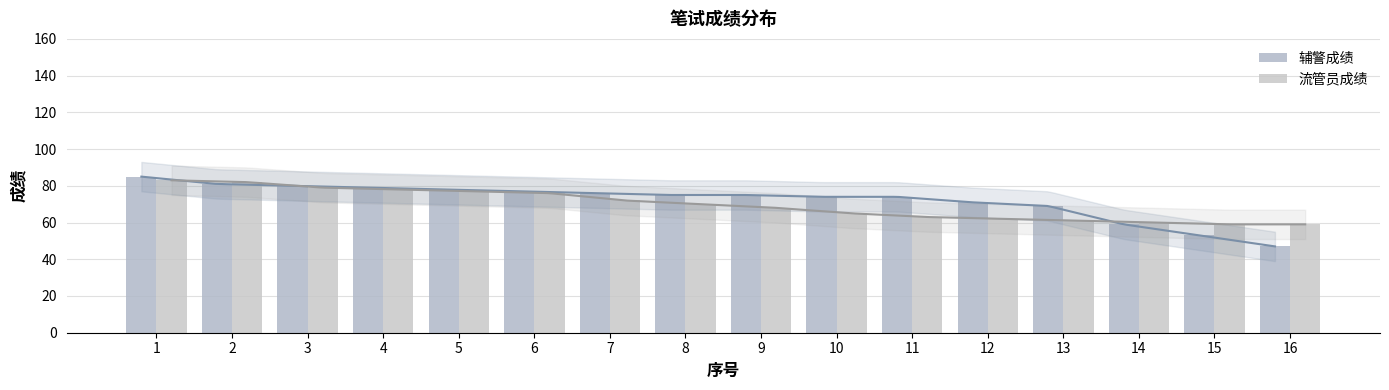

The 辅警成绩 series shows 27 at 12. True or false?

False